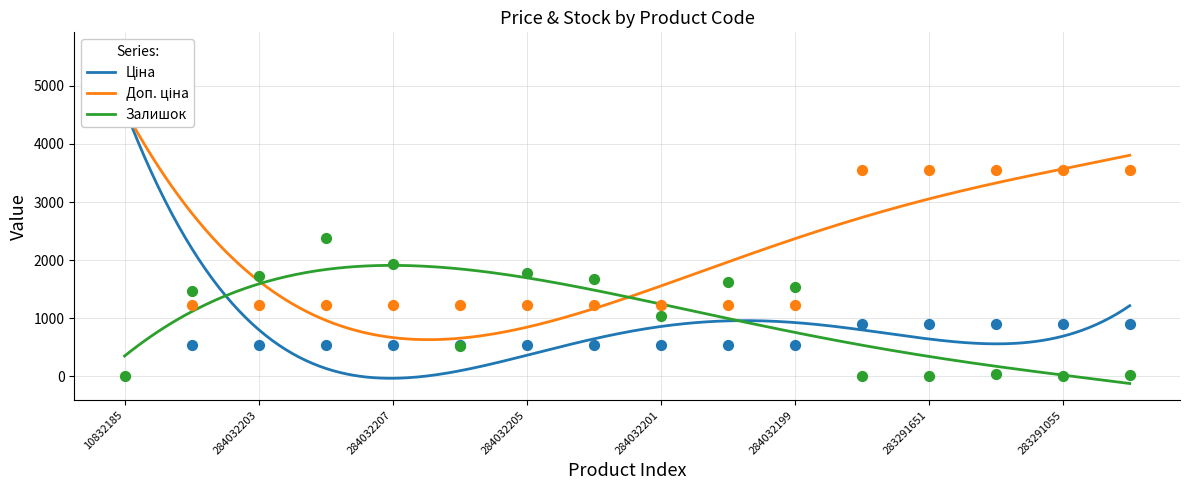

What is the total value across all series at 284032200?

3392.6